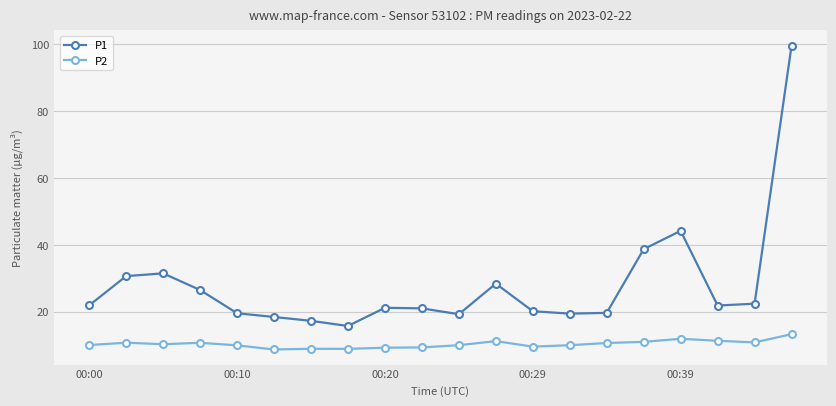

In P1, how many points are lower than both neighbors (excluding endpoints)?

4